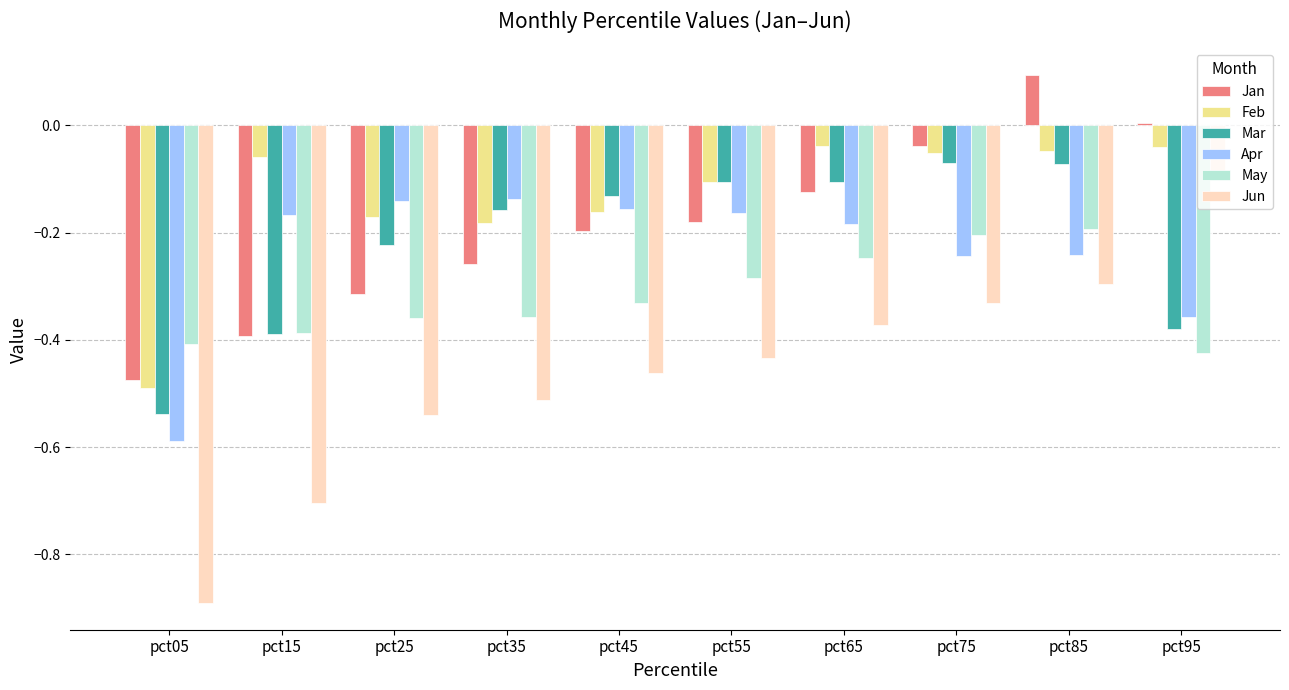

Which category has the lowest value in the May series?

pct95